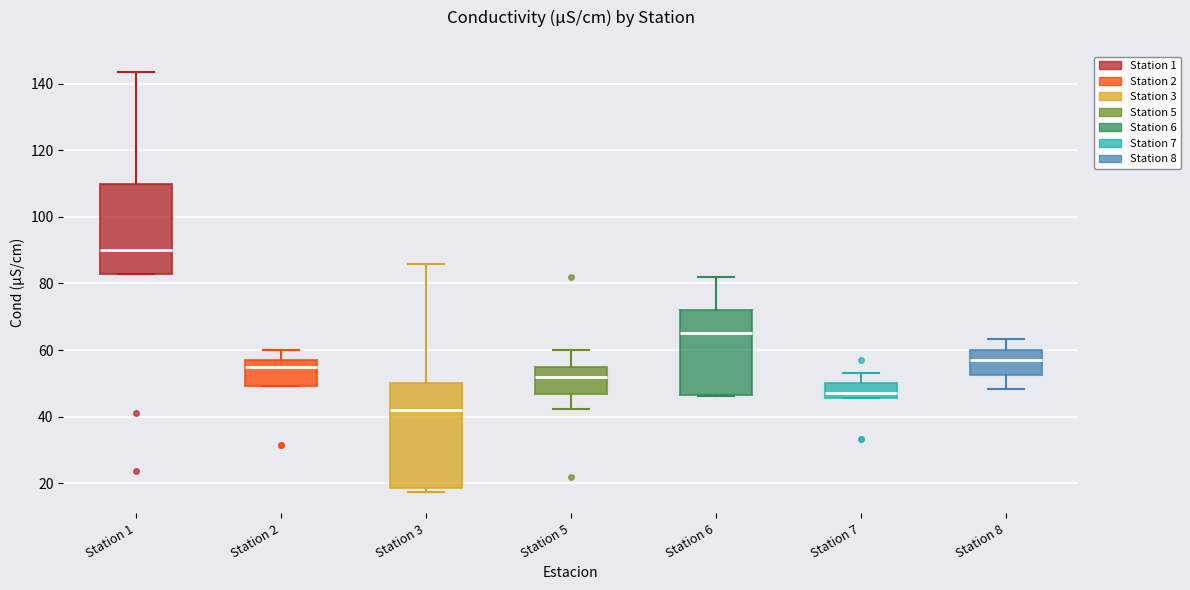

Reading left to right, transcribe this box plot: for each box, give where its median line is, the range the box spans, and where its two whiskers end, as read against the y-axis. The values are not printed on the chart, so give them approximately, as read against the axis.

Station 1: median 90, box 82 to 110, whiskers 82 to 144
Station 2: median 56 (just below the box's upper edge), box 50 to 56, whiskers 50 to 60
Station 3: median 42, box 18 to 50, whiskers 18 (just below the box's lower edge) to 86
Station 5: median 52, box 46 to 56, whiskers 42 to 60
Station 6: median 66, box 46 to 72, whiskers 46 to 82
Station 7: median 48, box 46 to 50, whiskers 46 to 54
Station 8: median 58, box 52 to 60, whiskers 48 to 64